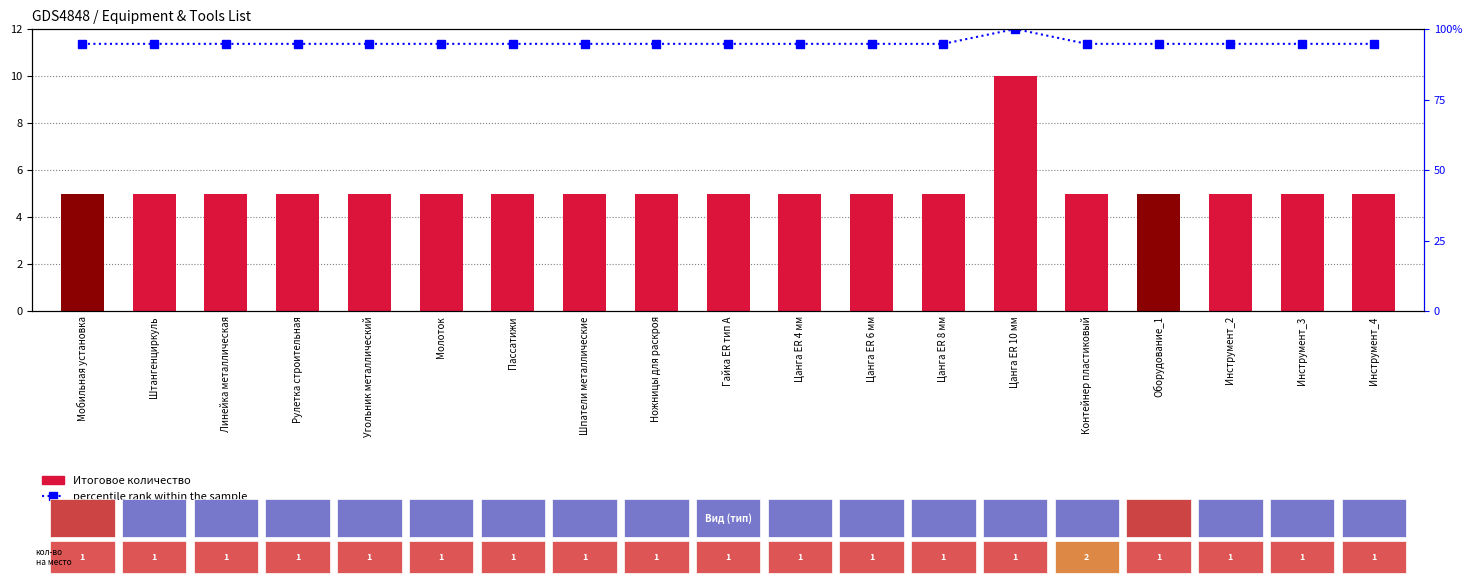

Reading right to left, extract all data points from this chart.

Итоговое количество: 5.0	5.0	5.0	5.0	5.0	10.0	5.0	5.0	5.0	5.0	5.0	5.0	5.0	5.0	5.0	5.0	5.0	5.0	5.0
percentile rank within the sample: 94.7	94.7	94.7	94.7	94.7	100.0	94.7	94.7	94.7	94.7	94.7	94.7	94.7	94.7	94.7	94.7	94.7	94.7	94.7